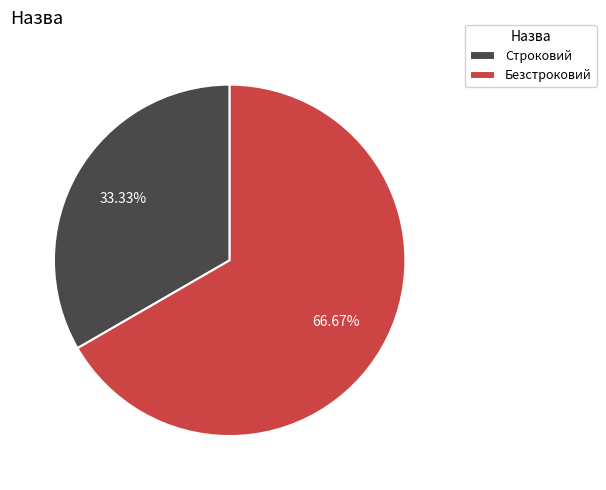

Which has a higher value, Строковий or Безстроковий?

Безстроковий